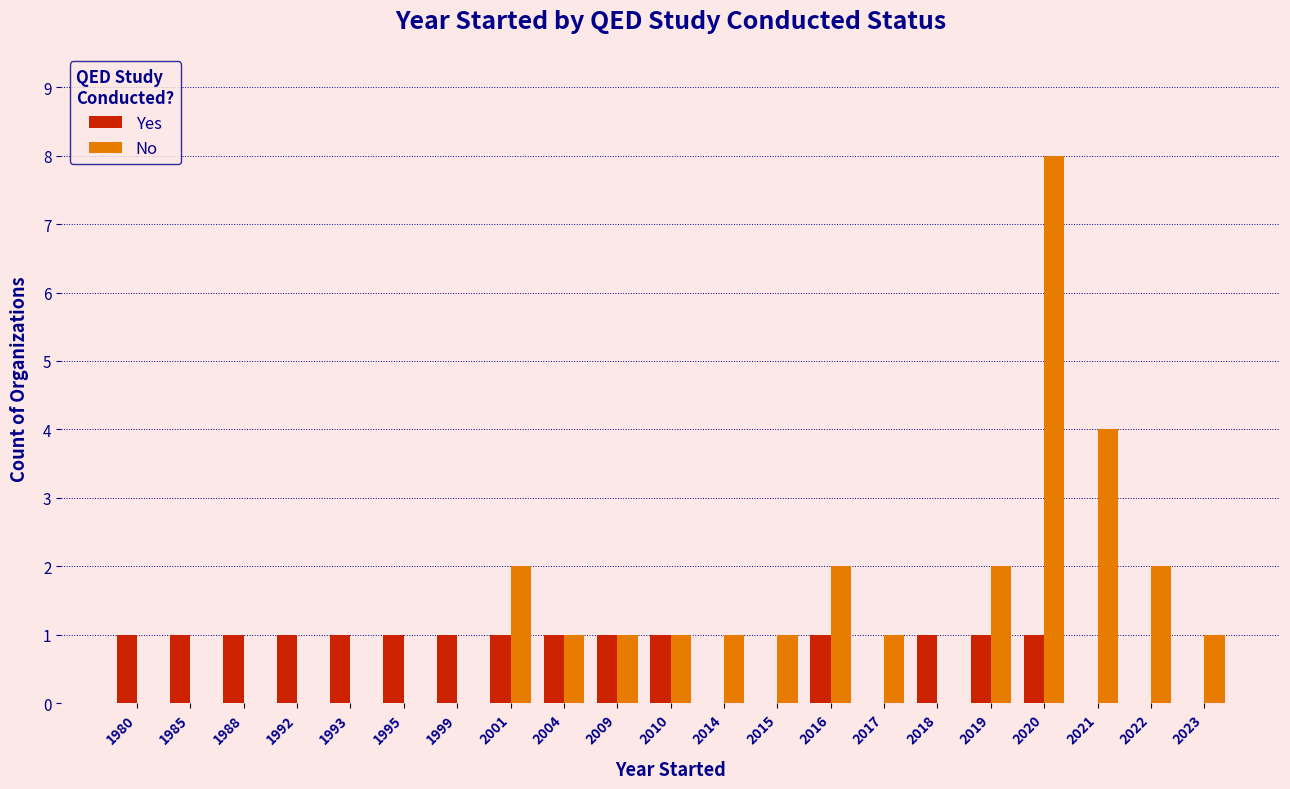

How many categories are shown in the chart?

21